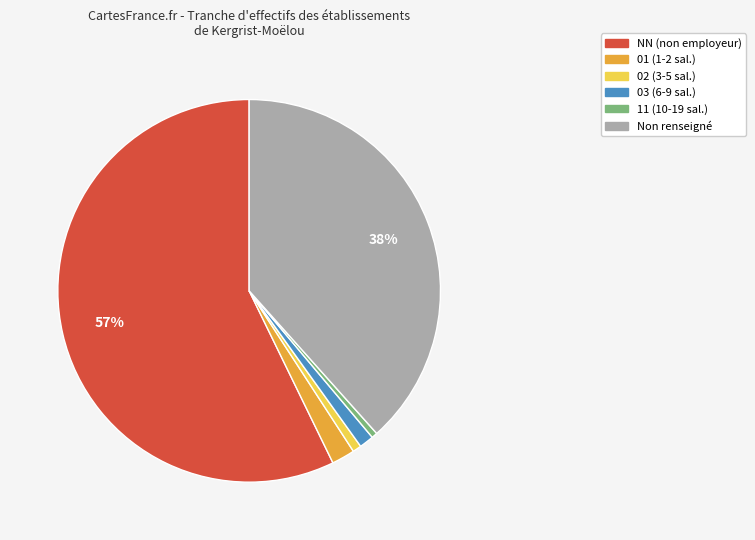

How many slices are in this pie chart?

6